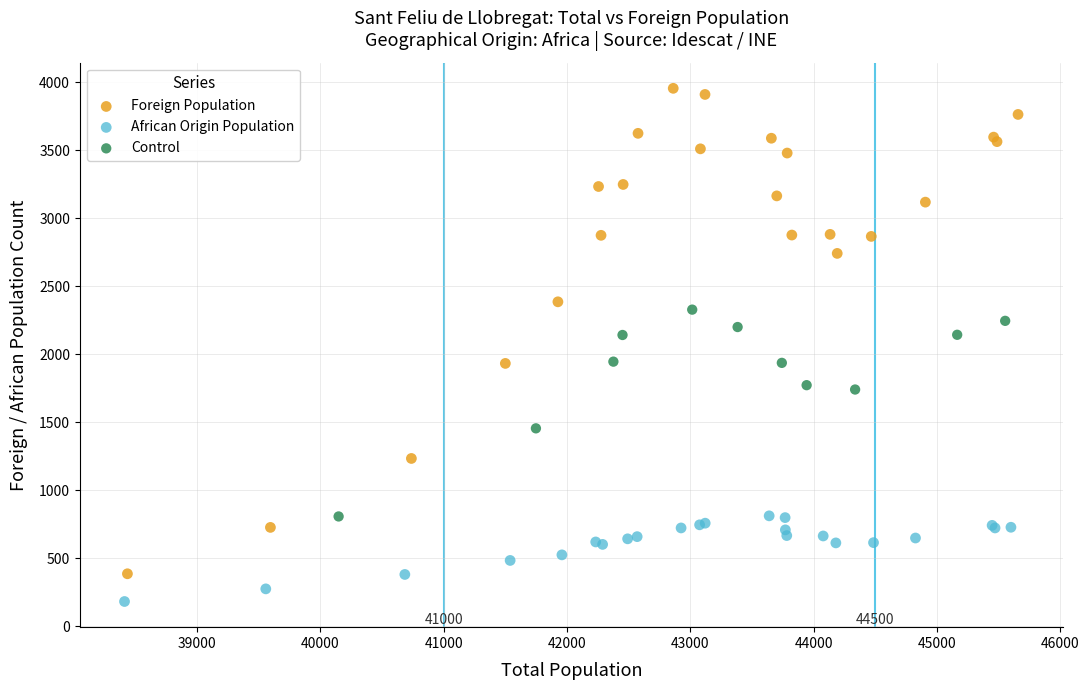

Which series contains the lowest Y value?

African Origin Population